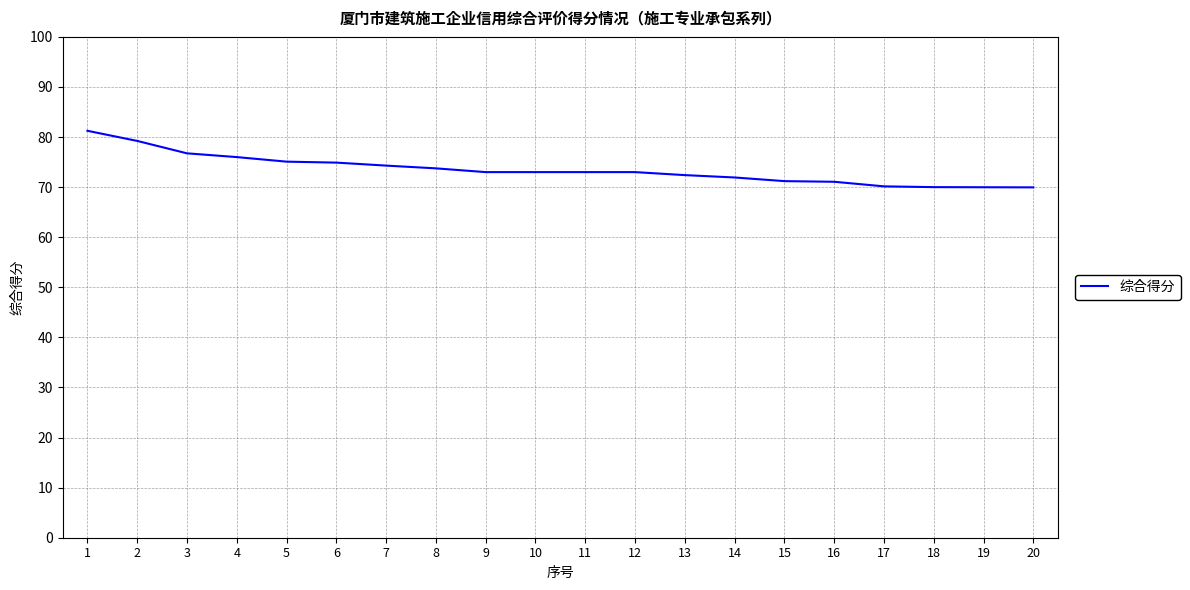

Read the value at 5.

75.1